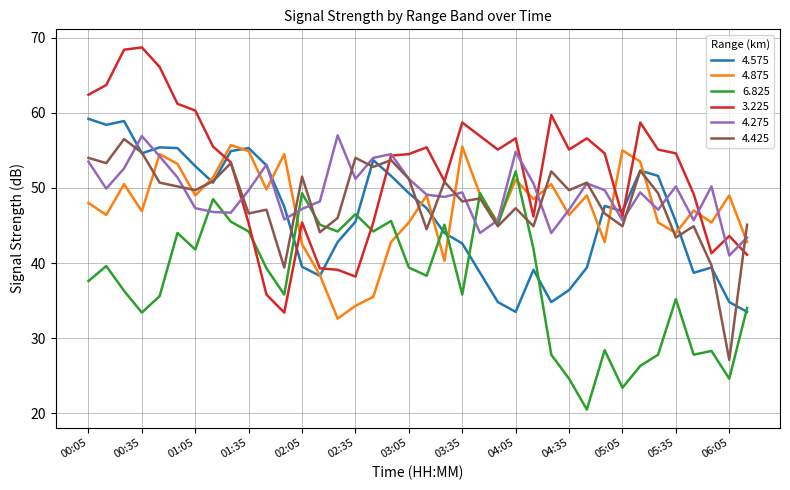

In 4.275, how many points are lower than both neighbors (excluding endpoints)?

11